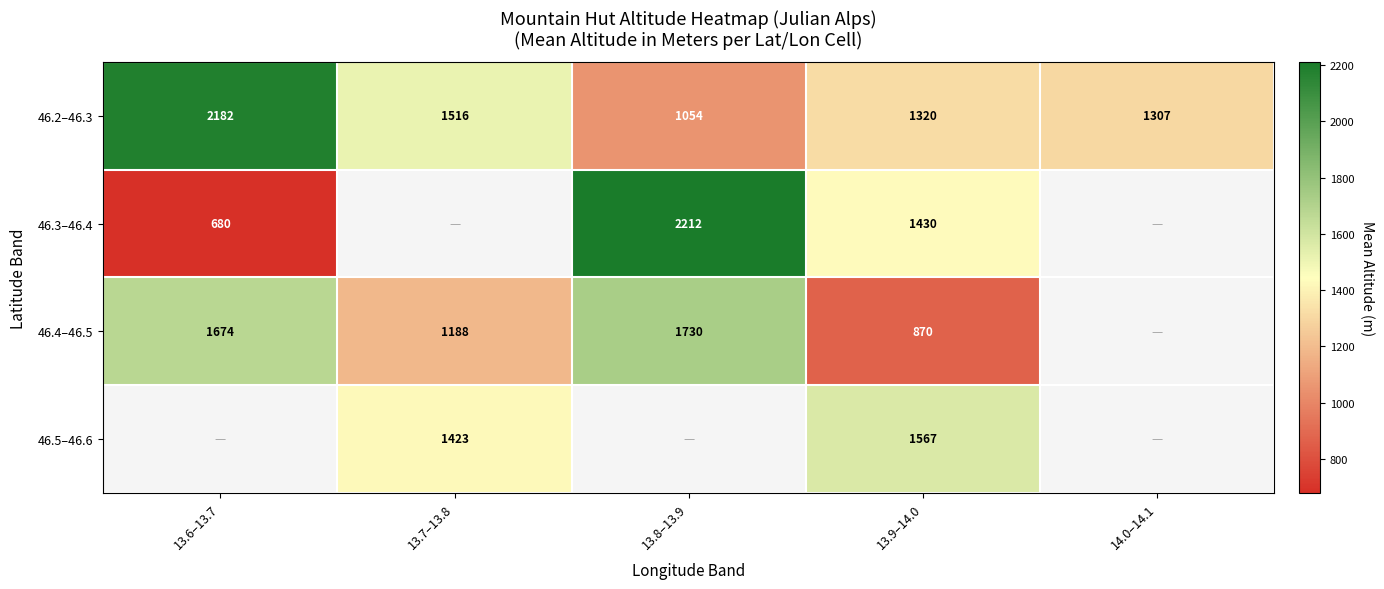

At how many categories does at least one series exceed 0?

5